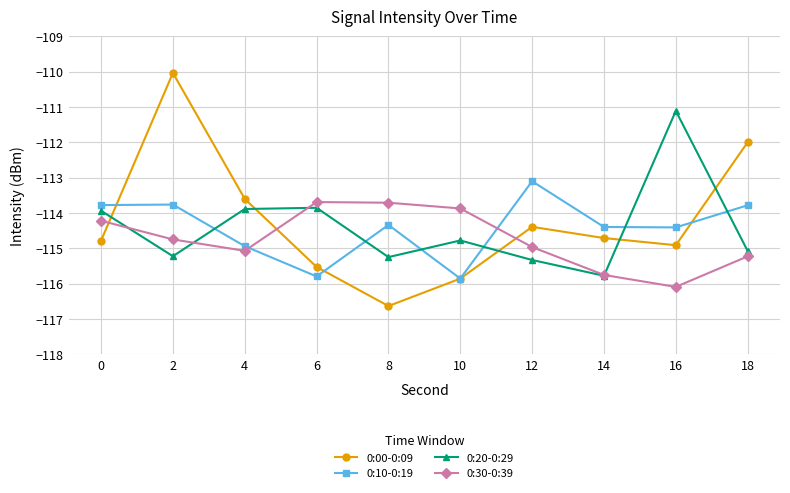

Is it true that 0:20-0:29 equals -113.9 at 6?

True